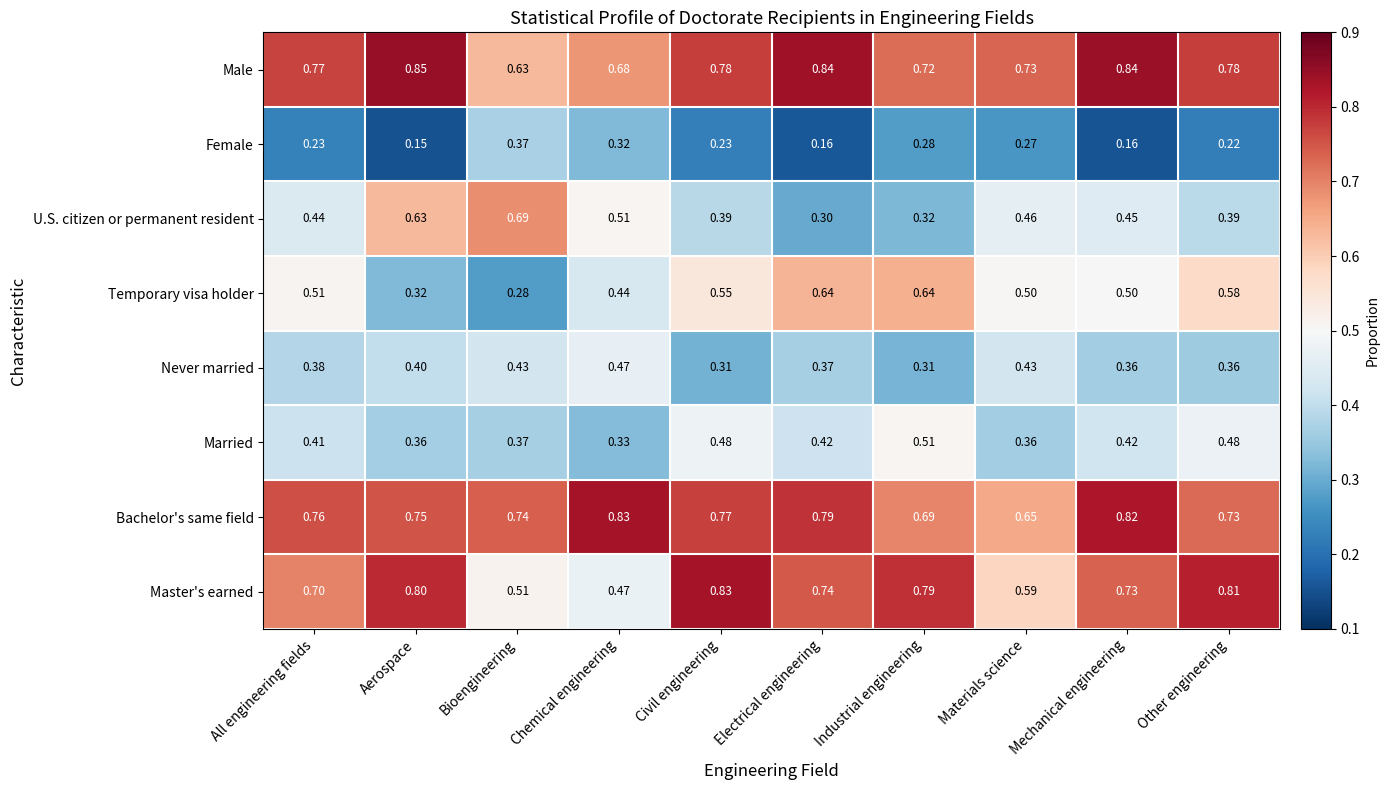

At Industrial engineering, list the series in order from smallest to largest.

Female, Never married, U.S. citizen or permanent resident, Married, Temporary visa holder, Bachelor's same field, Male, Master's earned